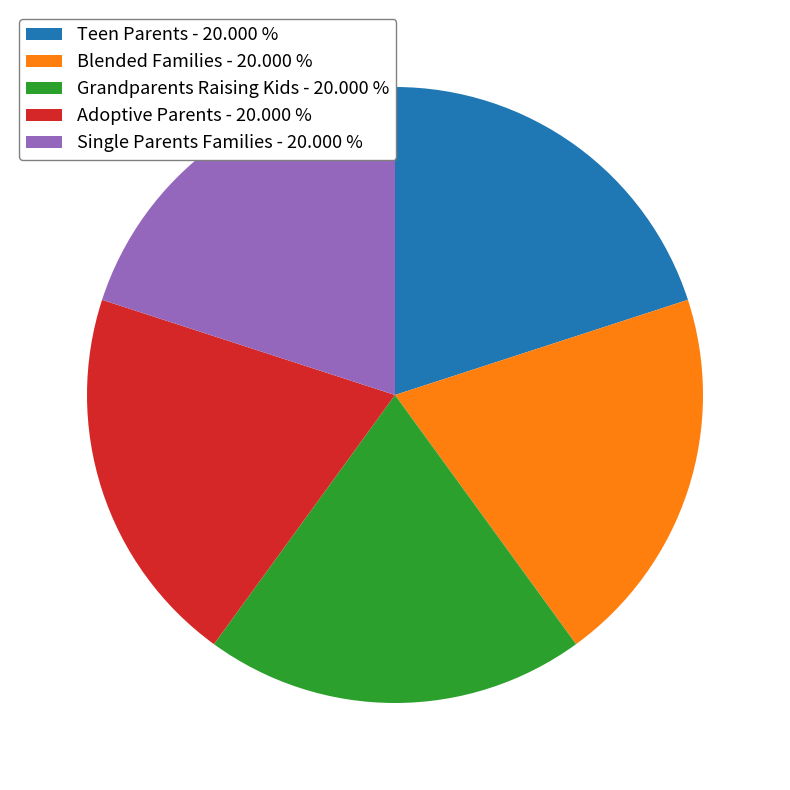

The Teen Parents slice represents 26% of the pie. True or false?

False